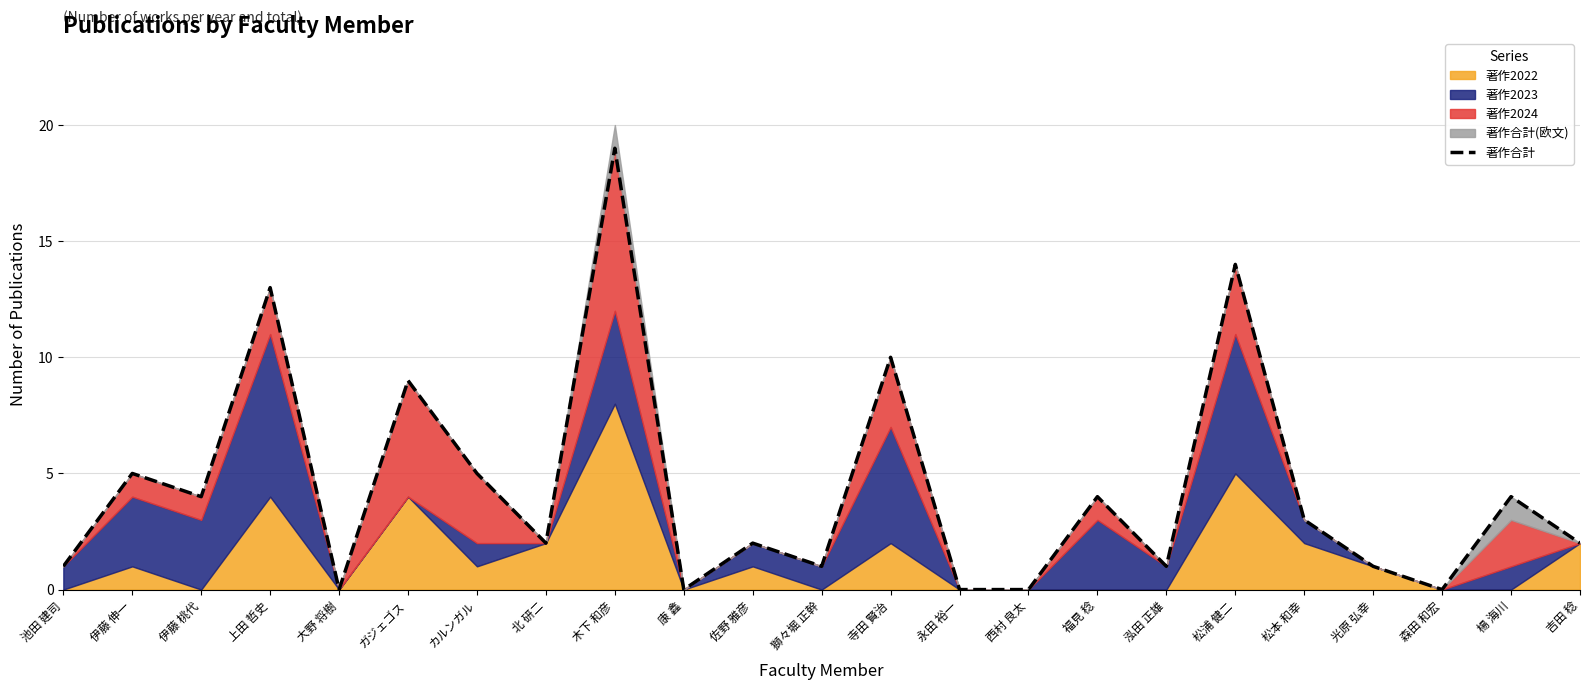

How many positive values are there?

18